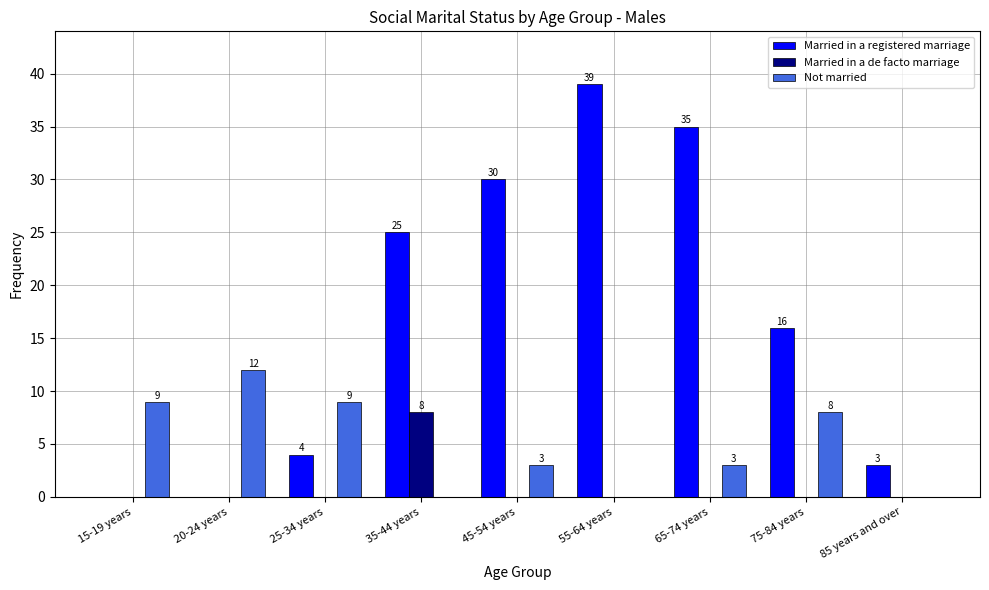

What is the total value across all series at 85 years and over?

3